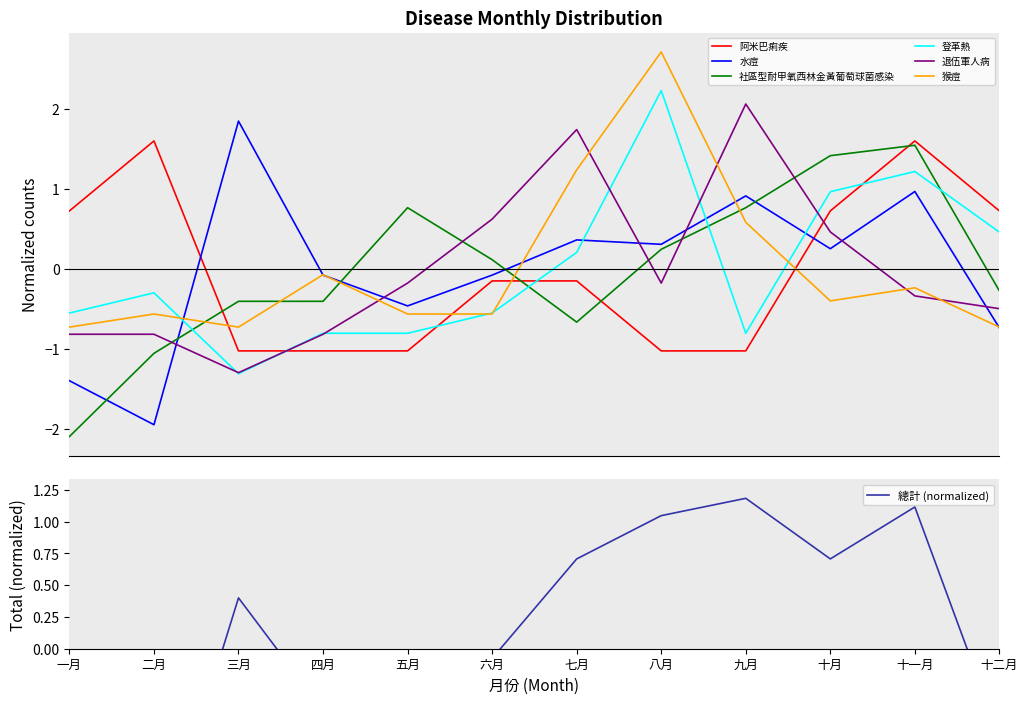

What is the difference between the maximum and minimum values in the 登革熱 series?

3.5